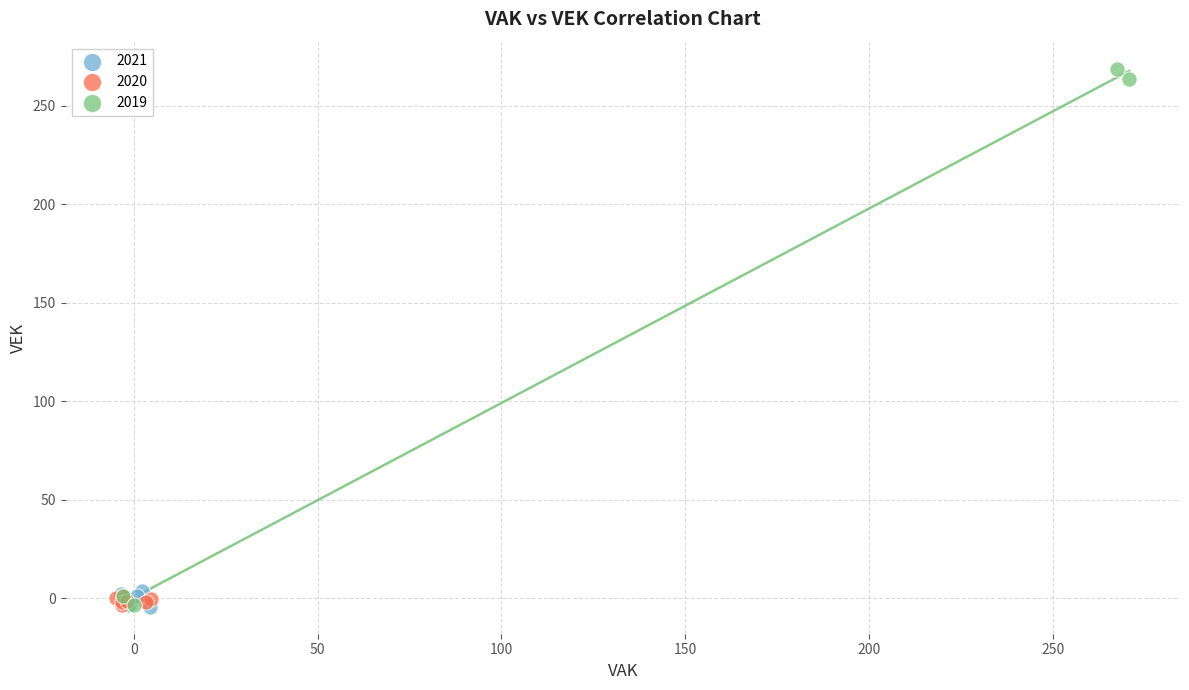

Which series reaches the maximum Y coordinate?

2019